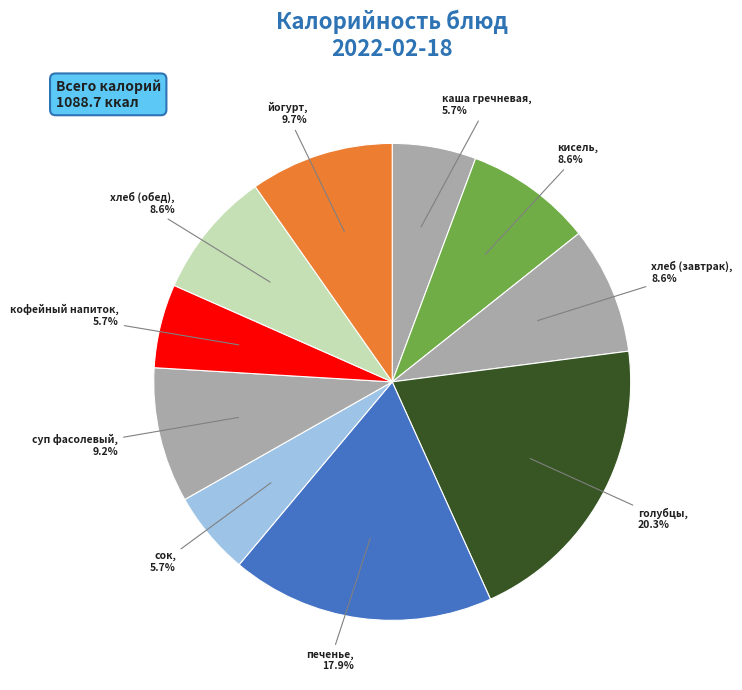

Which category has the smallest portion of the pie?

кофейный напиток